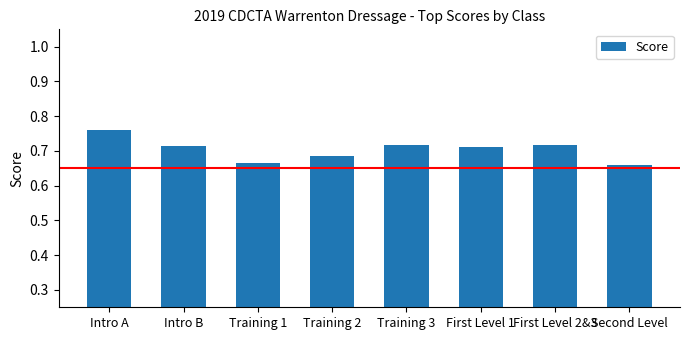

What position from the left is Training 1?

3